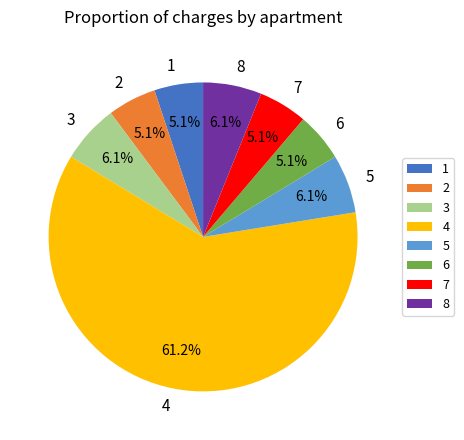

What is the ratio of the value at 3 to the value at 5?

1.0